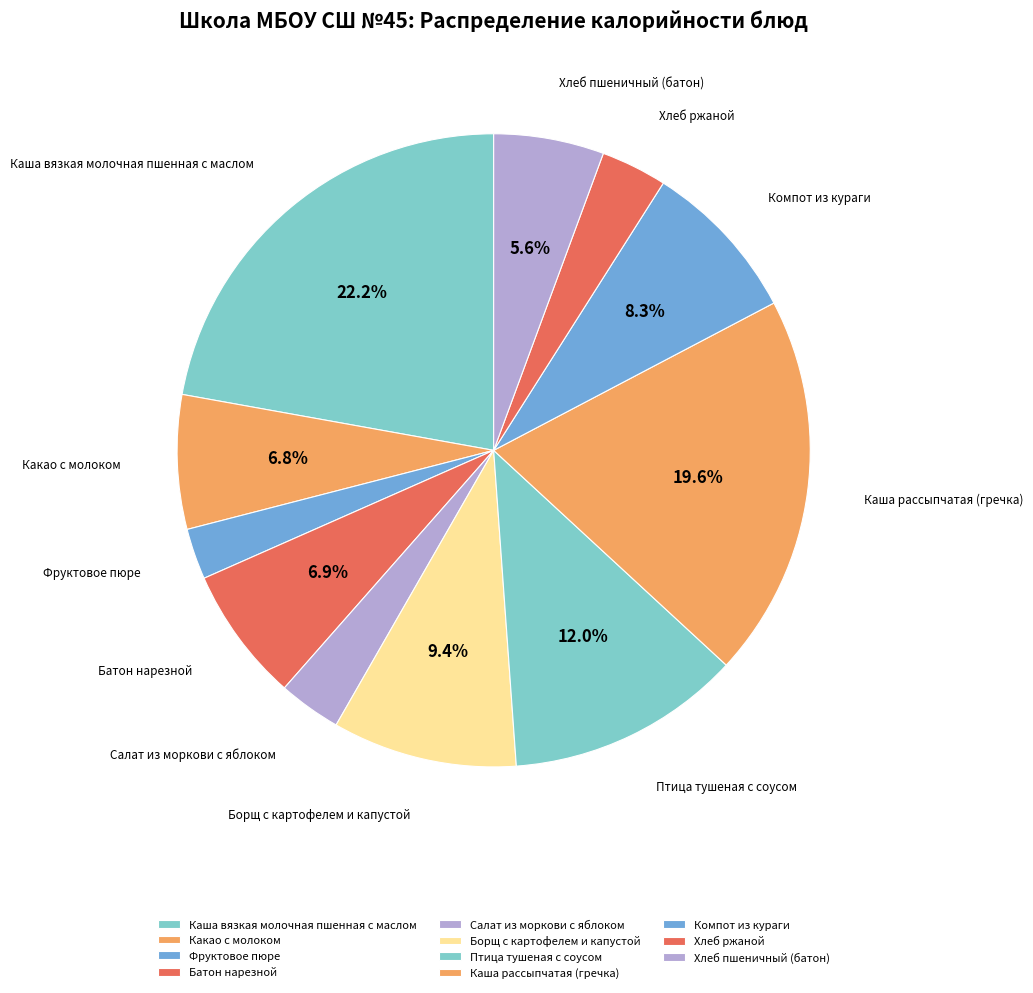

Which slice is the smallest?

Фруктовое пюре